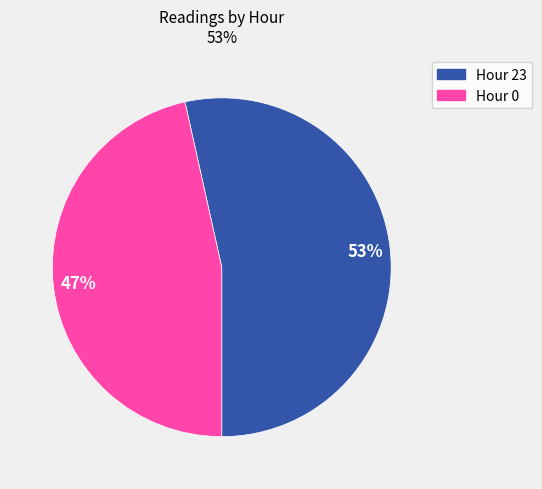

To the nearest percent, what is the average slice percentage?

50%